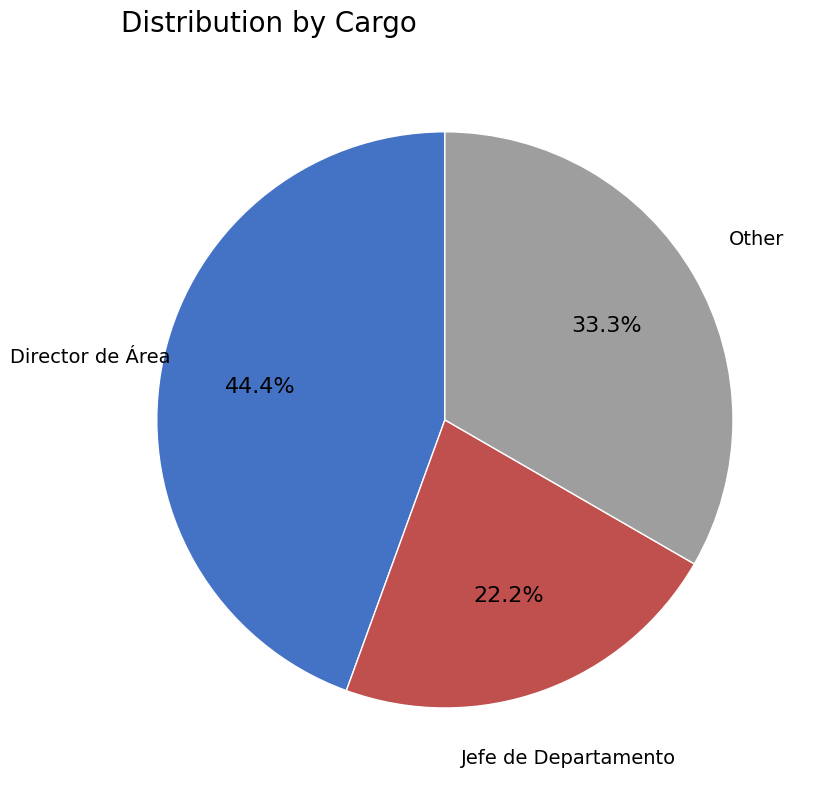

Does any single category account for the majority?

No